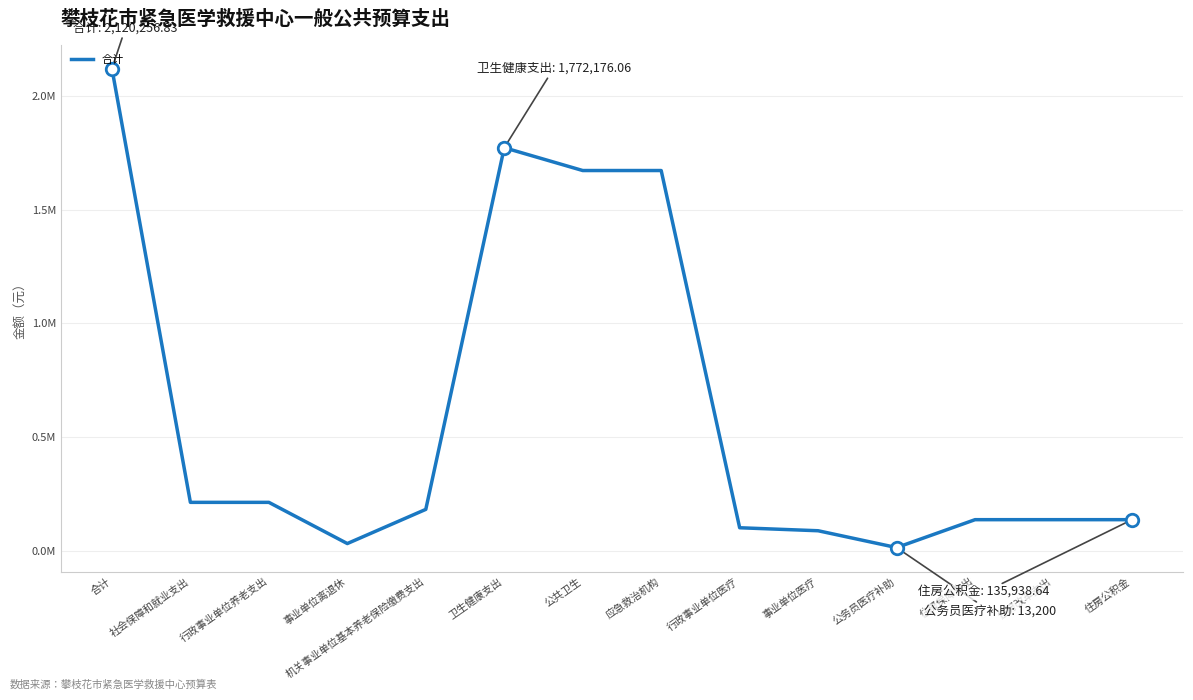

Is this an area chart (filled region under the line)?

No